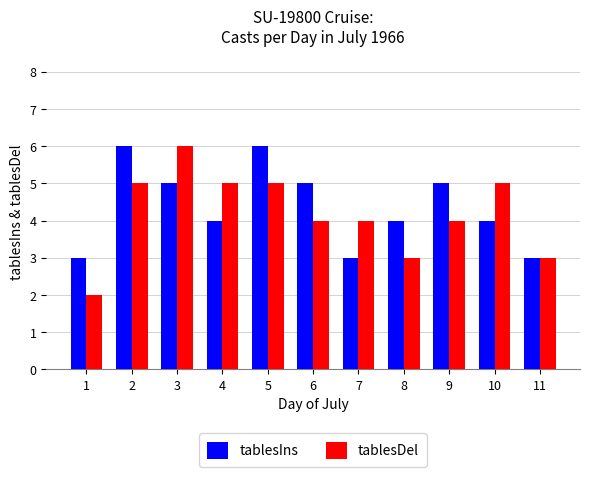

True or false: tablesDel has a value of 2 at 7.

False